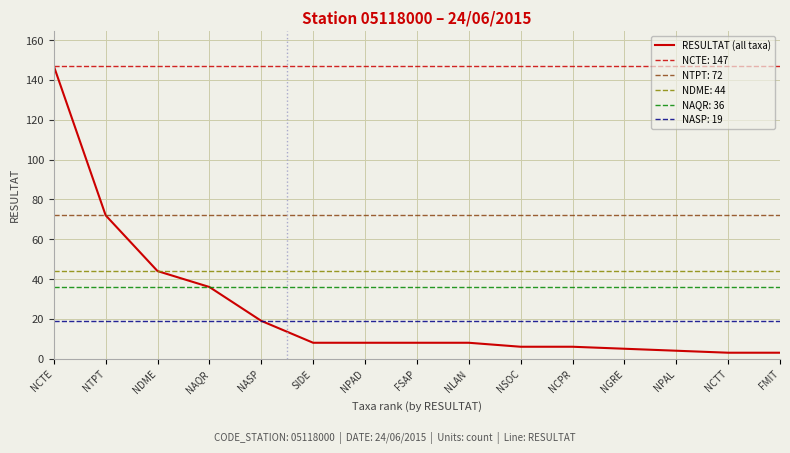

At which label does RESULTAT (all taxa) reach its peak?

NCTE